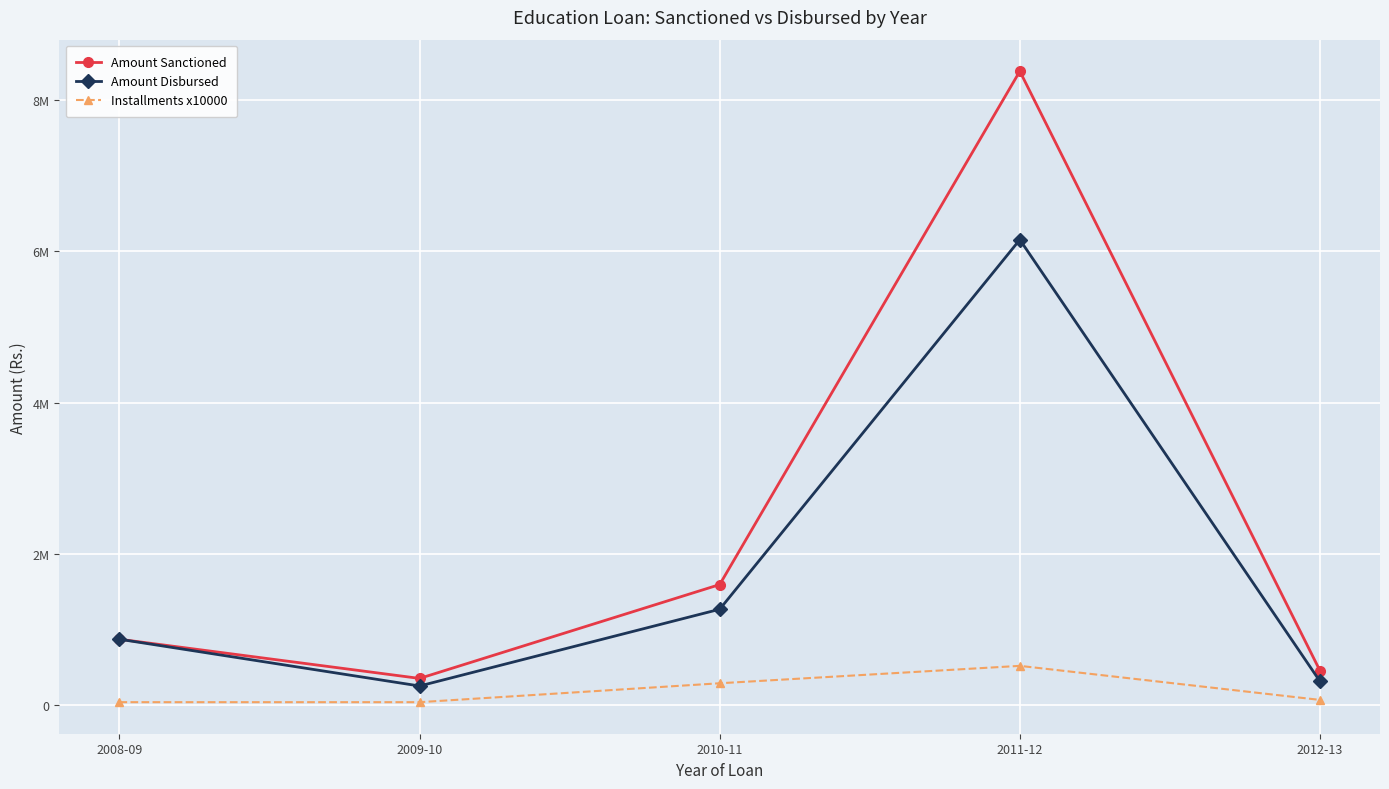

Between 2012-13 and 2008-09, which is larger?

2008-09